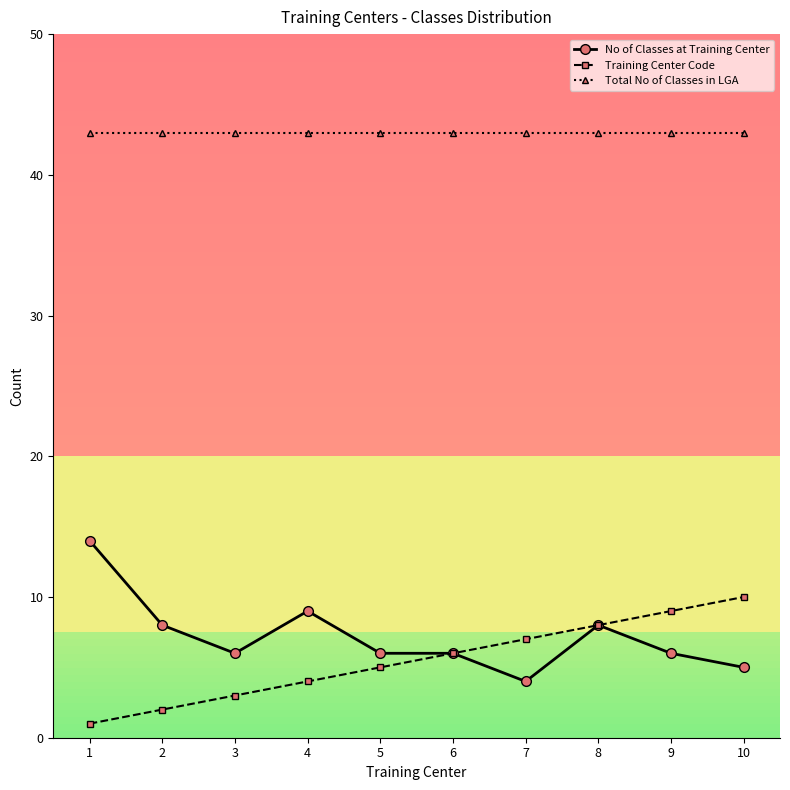

How many data points does each series have?

10